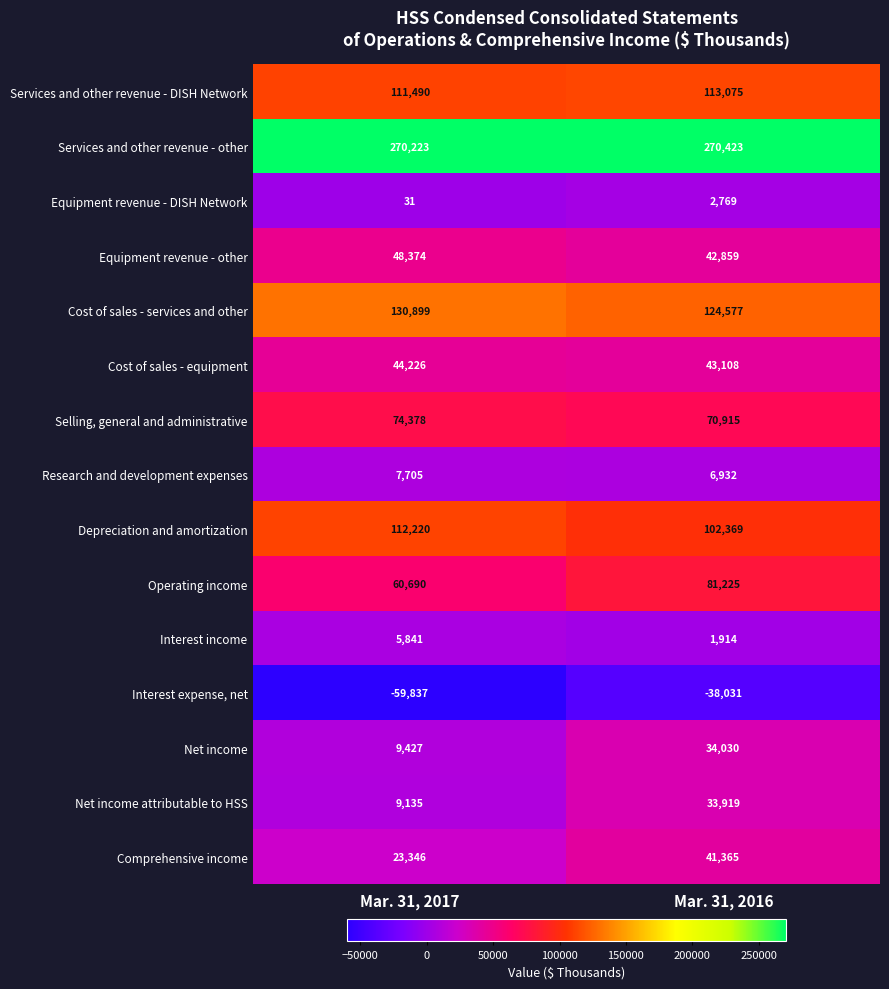

What is the difference between the highest and lowest values at Mar. 31, 2016?

308454